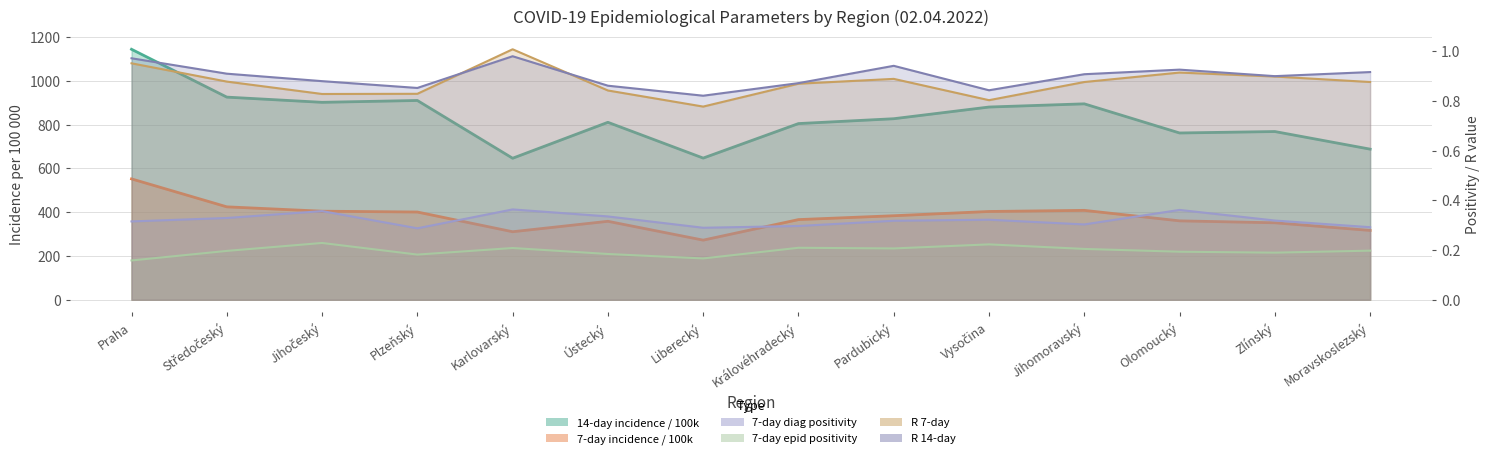

At how many categories does at least one series exceed 795?

9